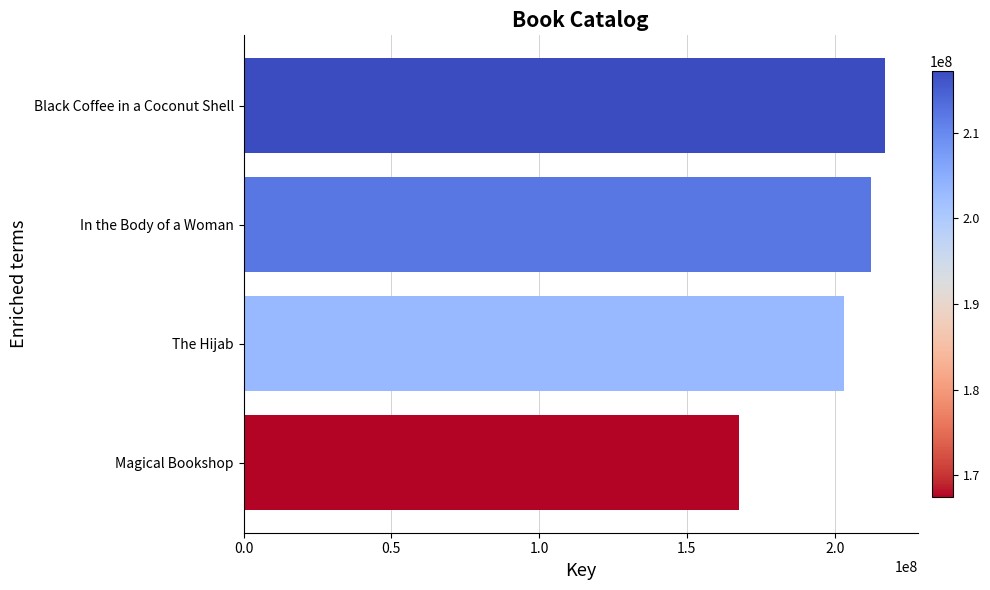

What is the difference between the second highest and minimum values?

44770073